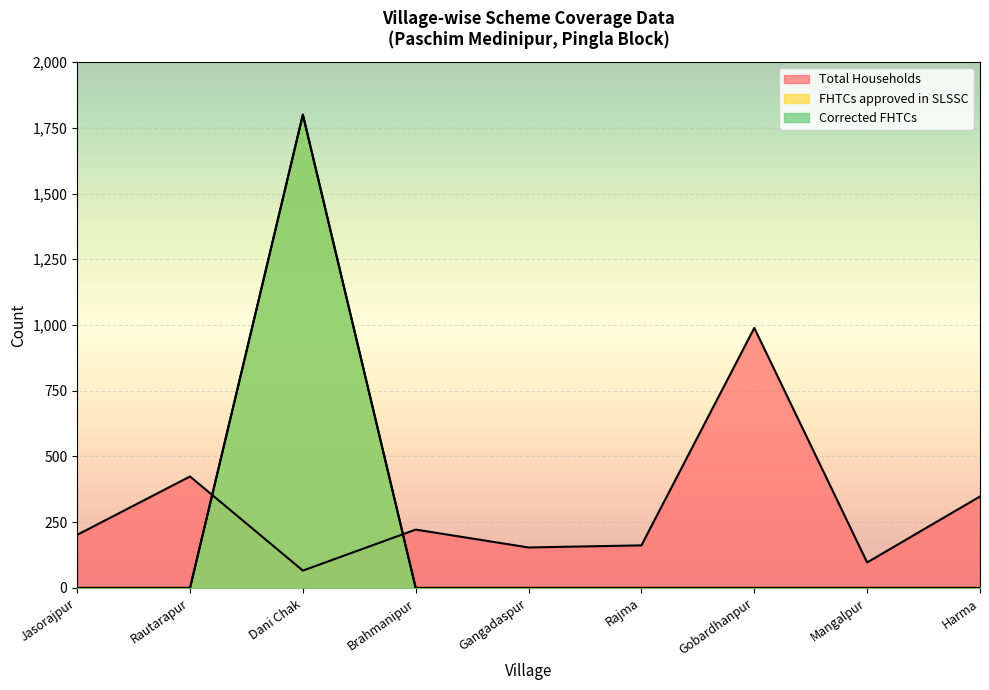

Reading left to right, list all the values displayed in this chart.

Total Households: 202	424	66	222	154	162	989	97	348
FHTCs approved in SLSSC: 0	0	1800	0	0	0	0	0	0
Corrected FHTCs: 0	0	1800	0	0	0	0	0	0